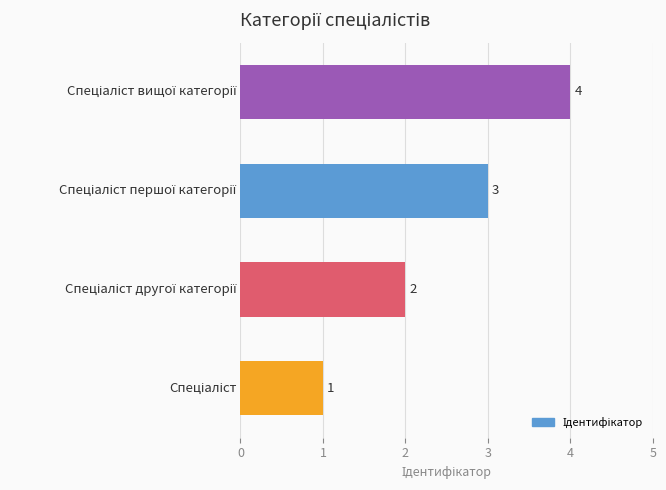

What is the sum of all values?

10